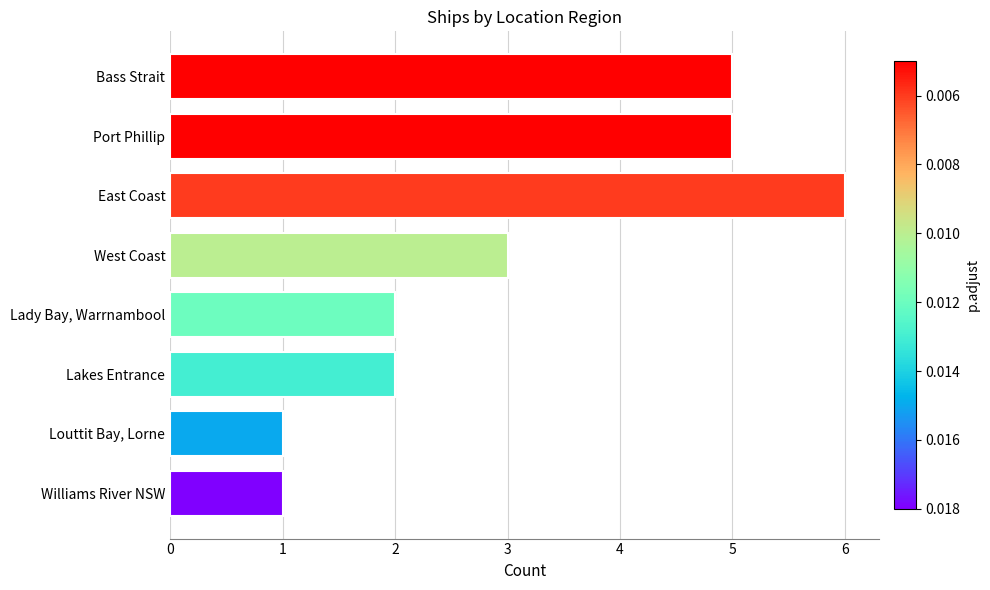

What is the average value?

3